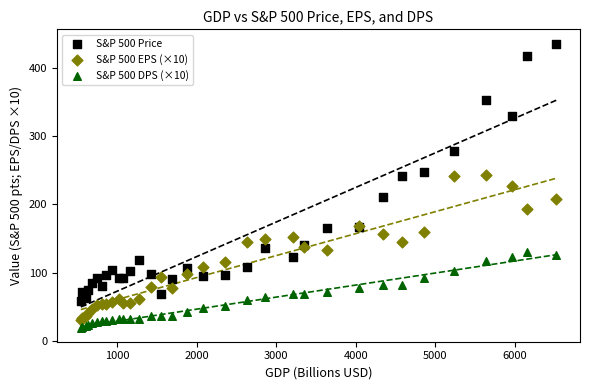

Which series reaches the maximum Y coordinate?

S&P 500 Price